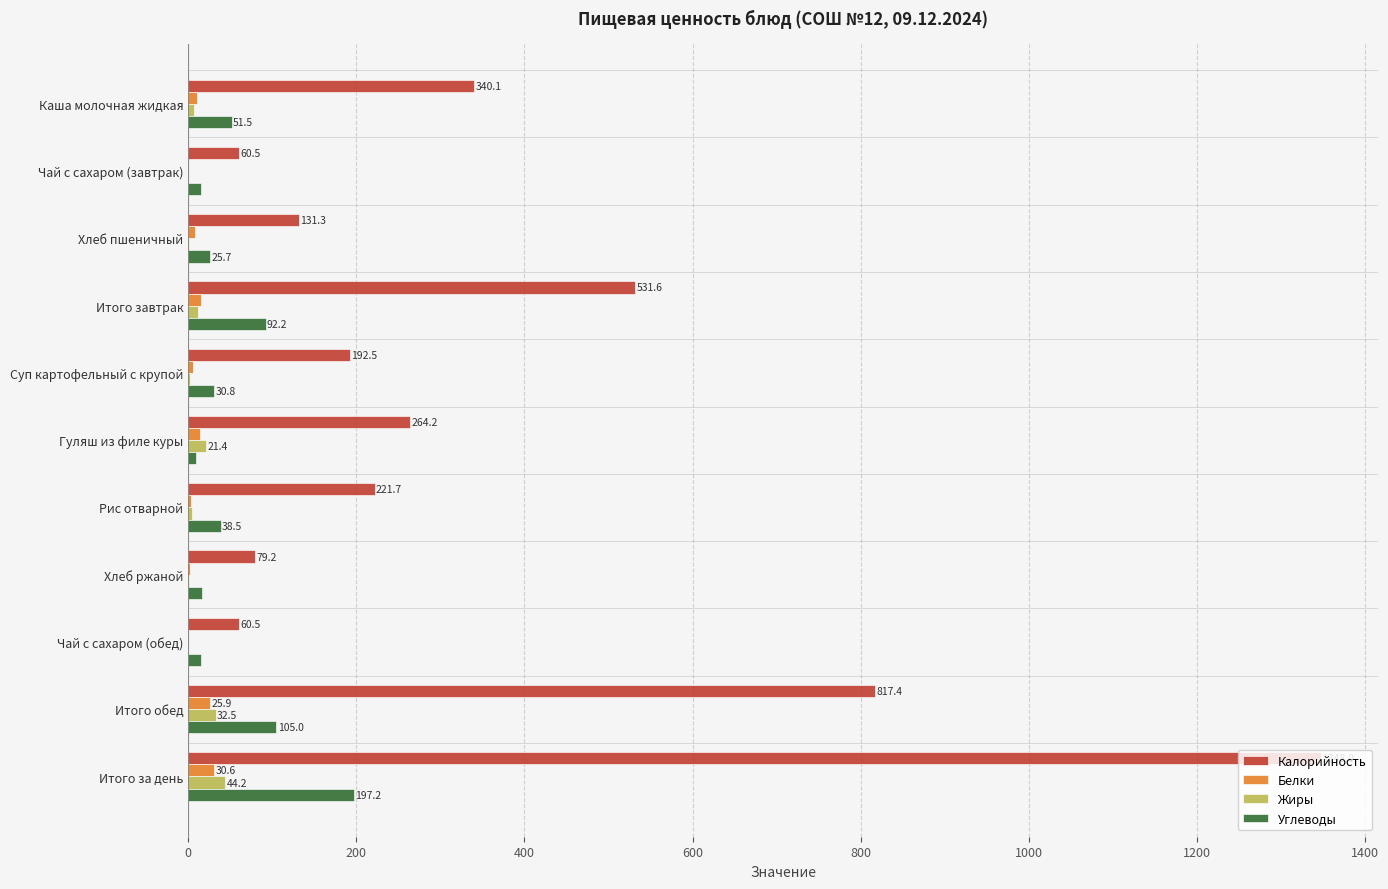

At which label is Жиры closest to 22?

Гуляш из филе куры